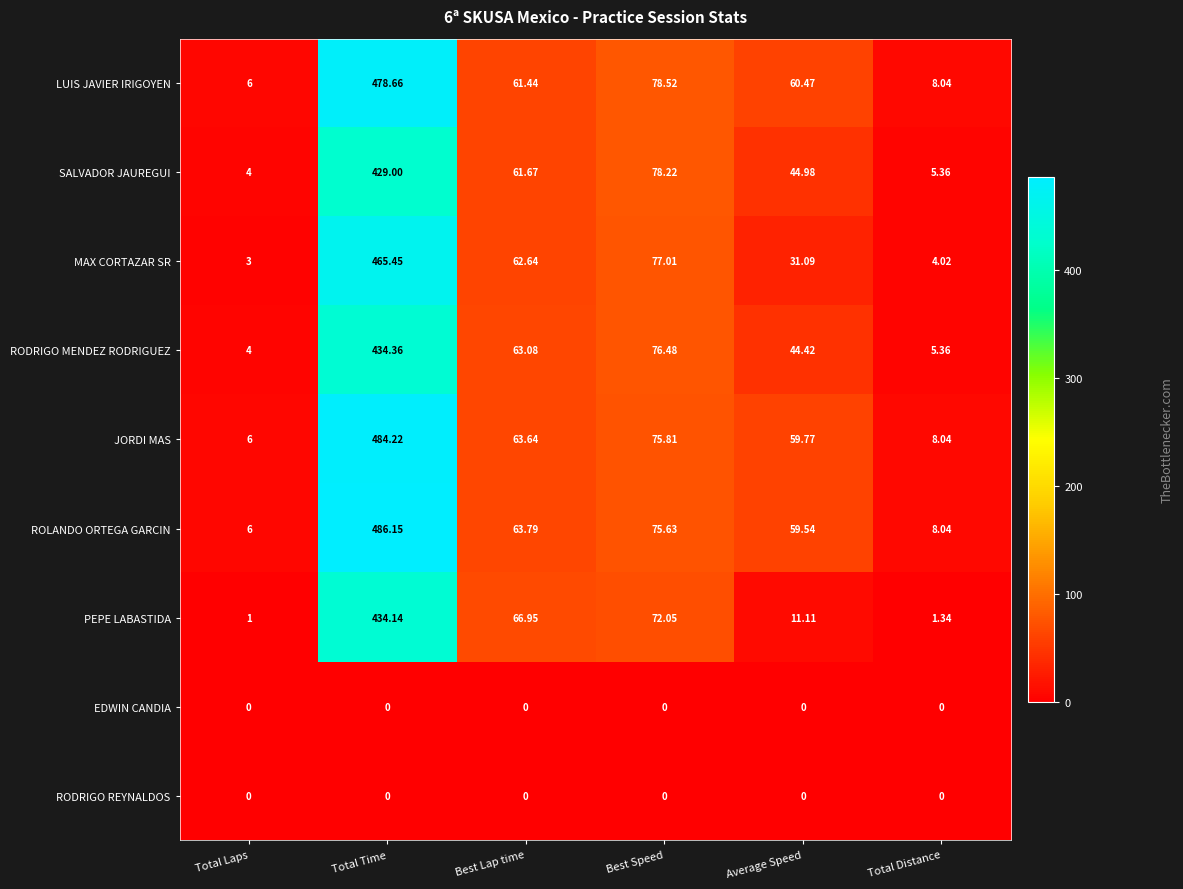

At which label is ROLANDO ORTEGA GARCIN closest to 246?

Best Speed